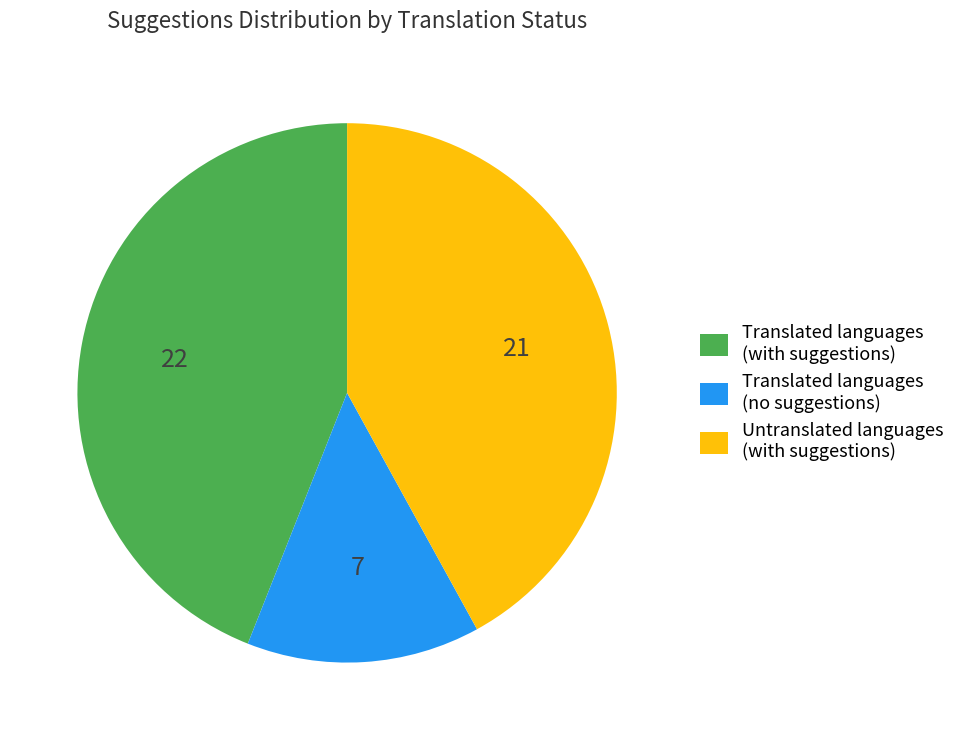

Does Untranslated languages (with suggestions) account for over 50% of the chart?

No